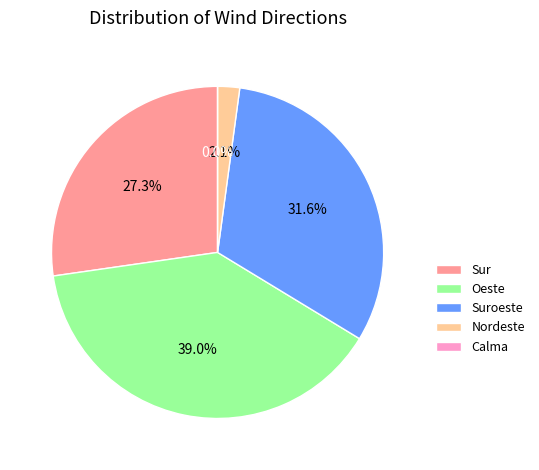

Does Calma account for over 50% of the chart?

No